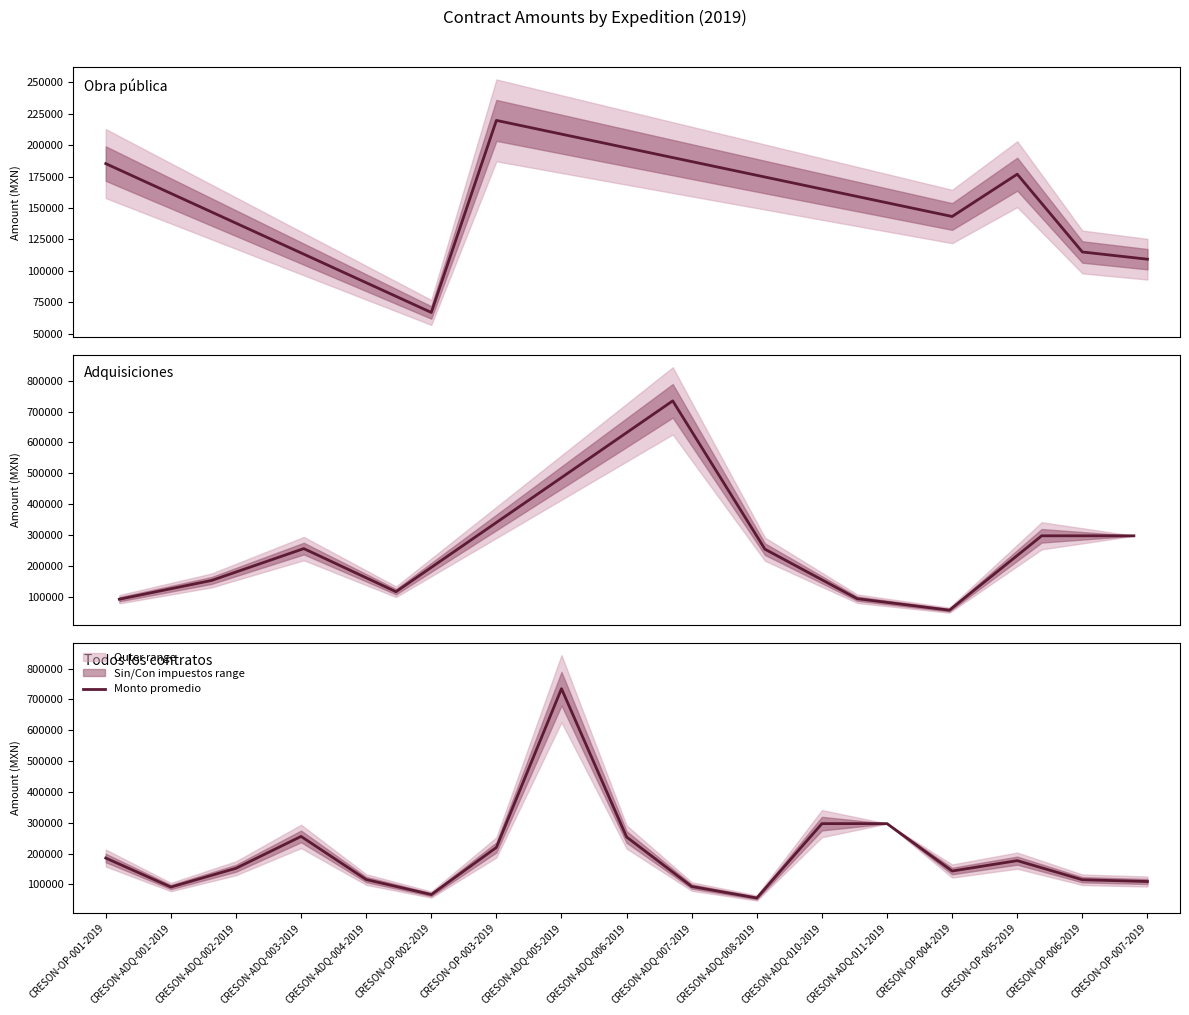

What position from the right is CRESON-ADQ-006-2019?

9